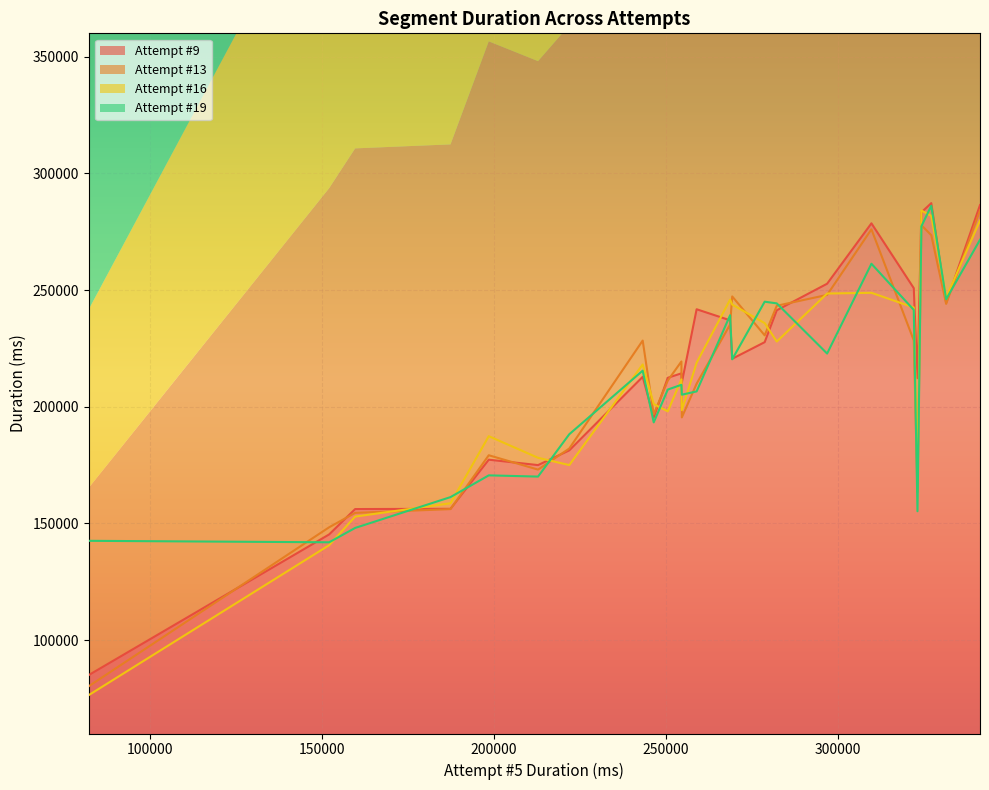

What are all the series names shown in the legend?

Attempt #9, Attempt #13, Attempt #16, Attempt #19